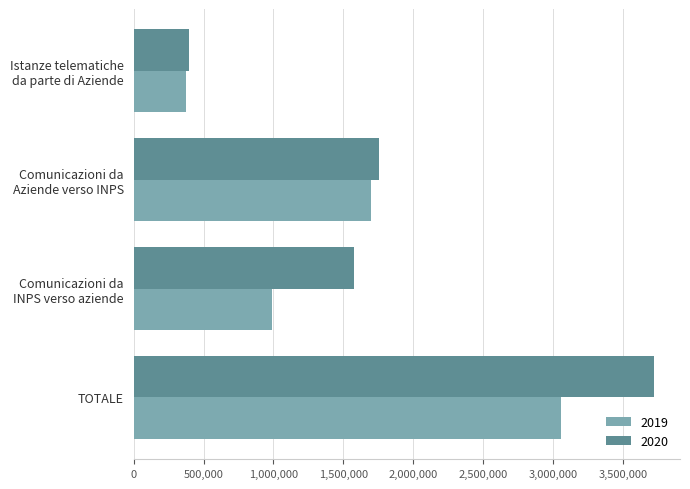

What is the difference between the 2020 values at TOTALE and Comunicazioni da
Aziende verso INPS?

1968092